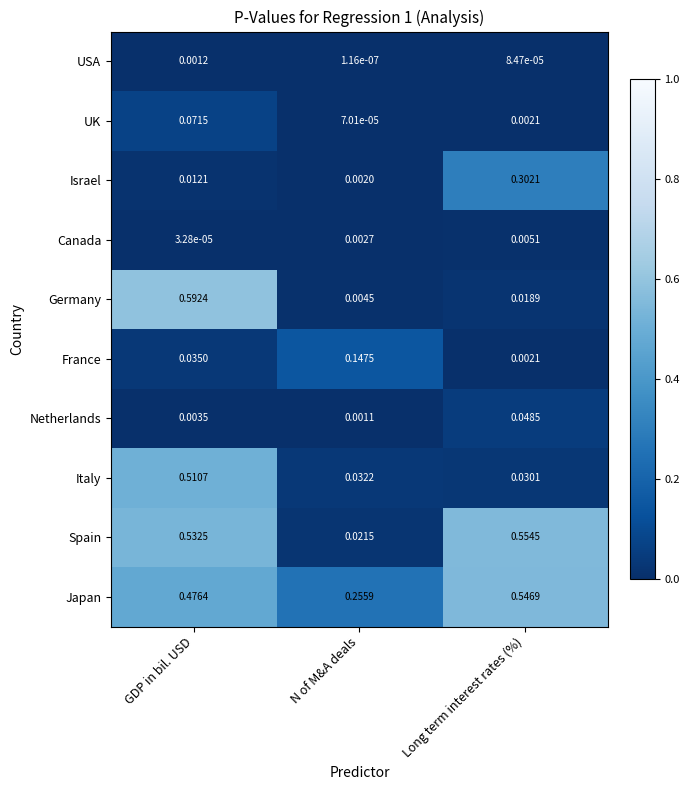

Which series has the largest total across all categories?

Japan